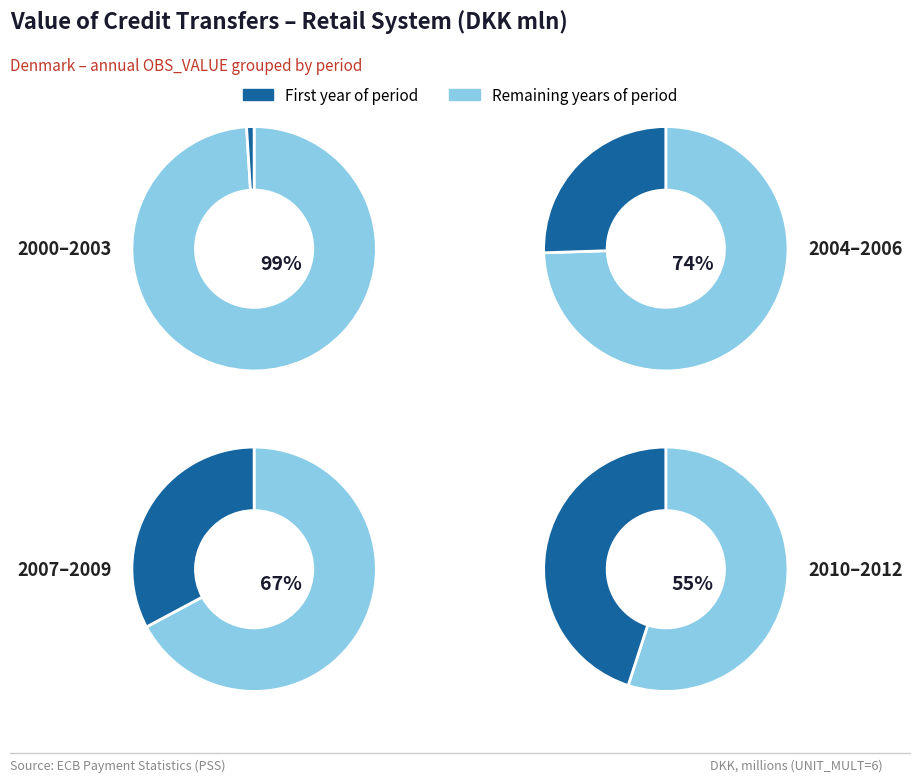

Combined, do 2008 and 2002 account for over 50%?

No